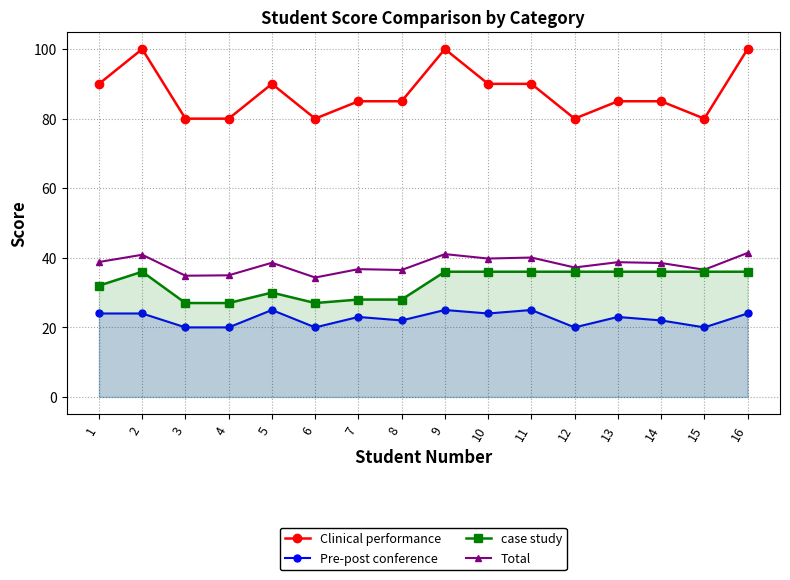

What is the average value of the Clinical performance series?

87.5